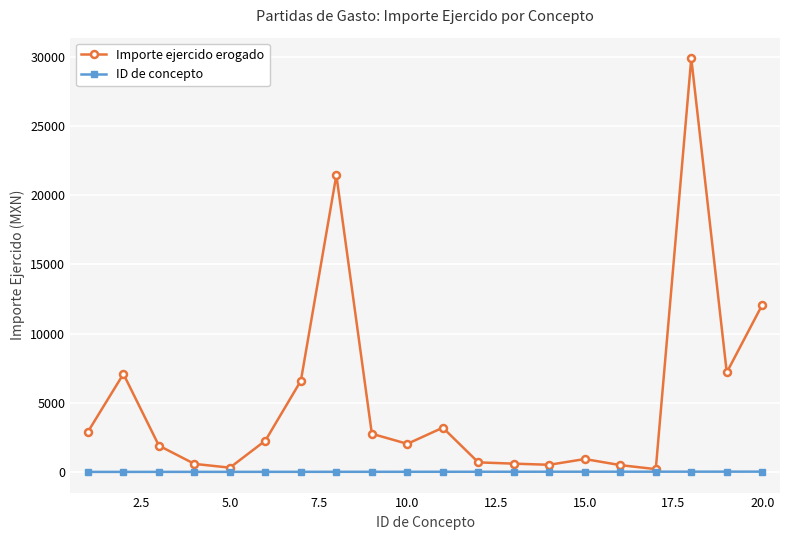

Does the chart have visible grid lines?

Yes